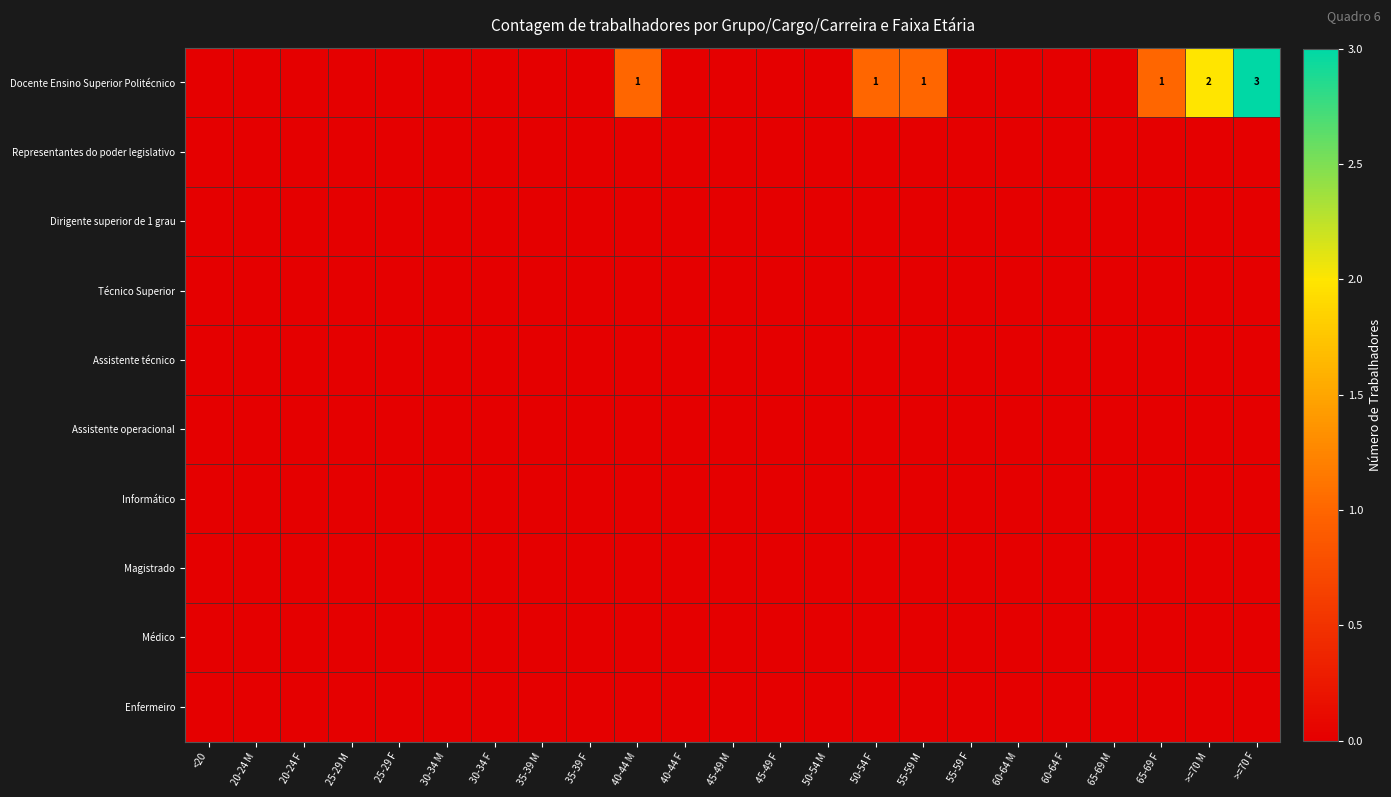

At which label does Informático reach its minimum?

<20